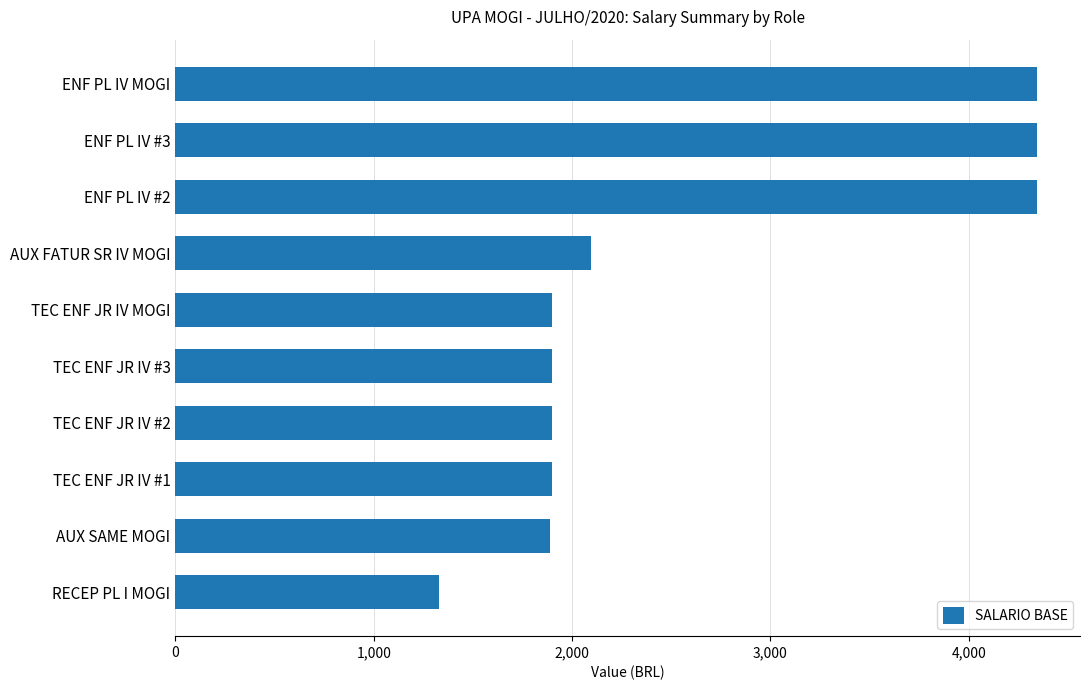

What is the minimum value shown in the chart?

1331.2